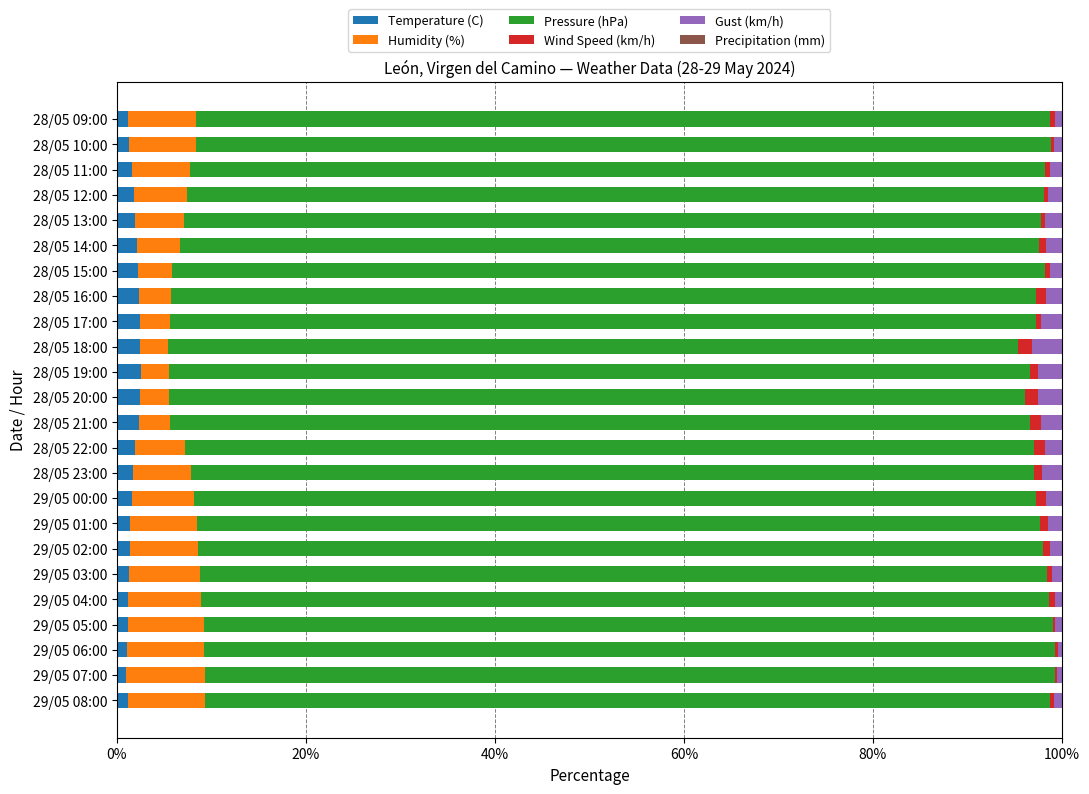

What is the highest value of the Temperature (C) series?

2.6